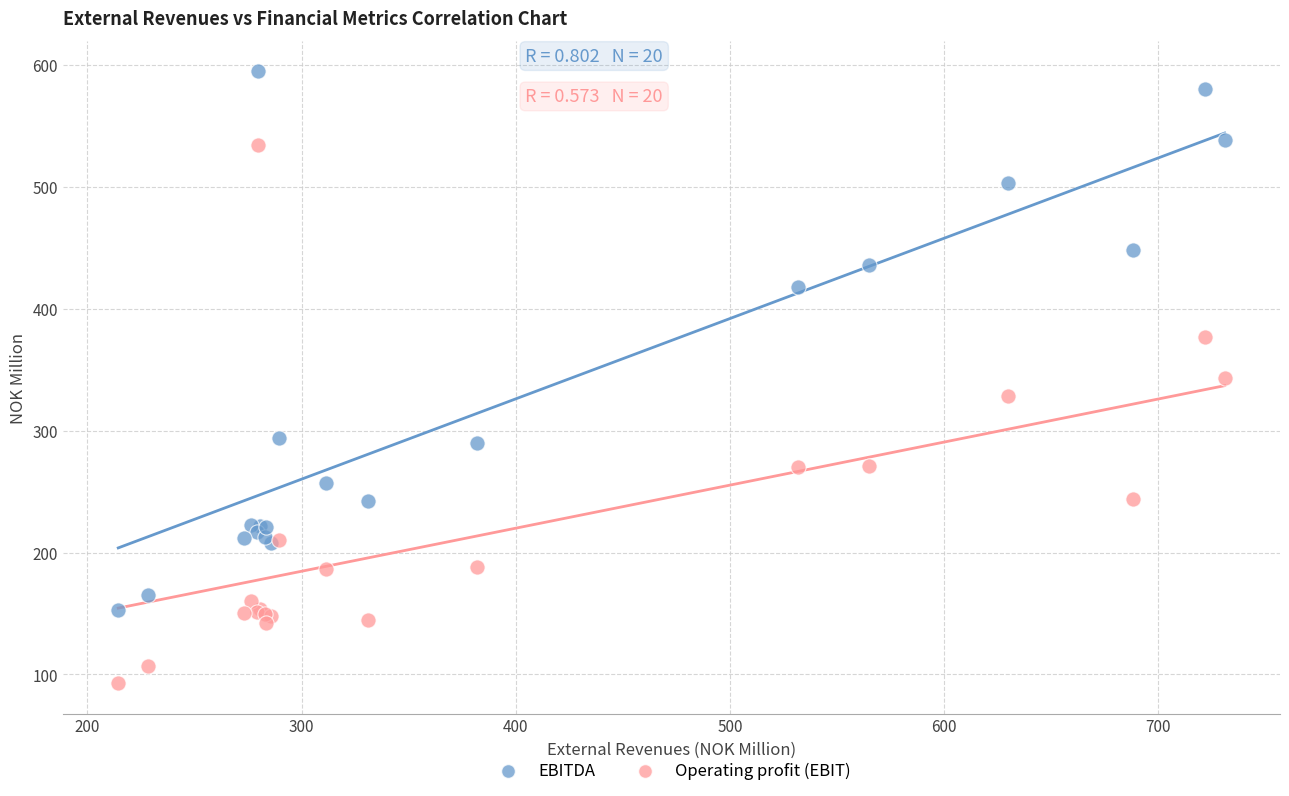

Which series reaches the minimum Y coordinate?

Operating profit (EBIT)